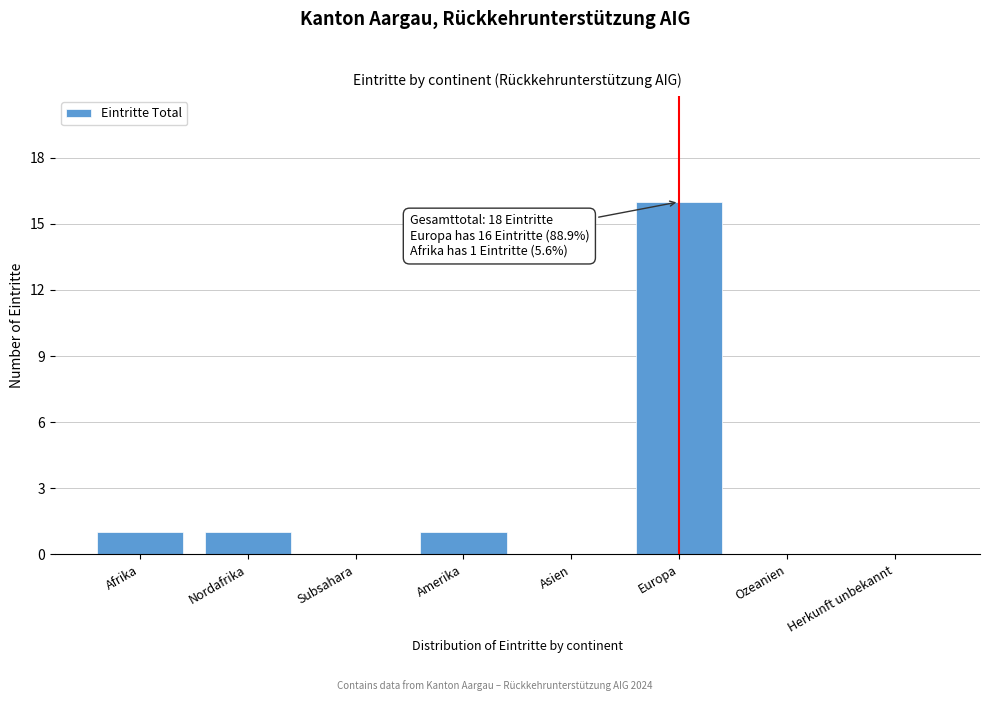

Reading right to left, what are all the values shown in this chart?

Herkunft unbekannt=0	Ozeanien=0	Europa=16	Asien=0	Amerika=1	Subsahara=0	Nordafrika=1	Afrika=1